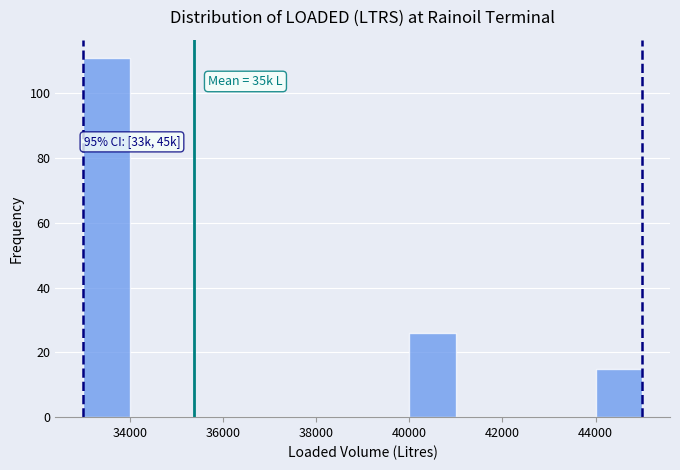

Over which range of the x-axis is the bar tallest?

33000 to 34000